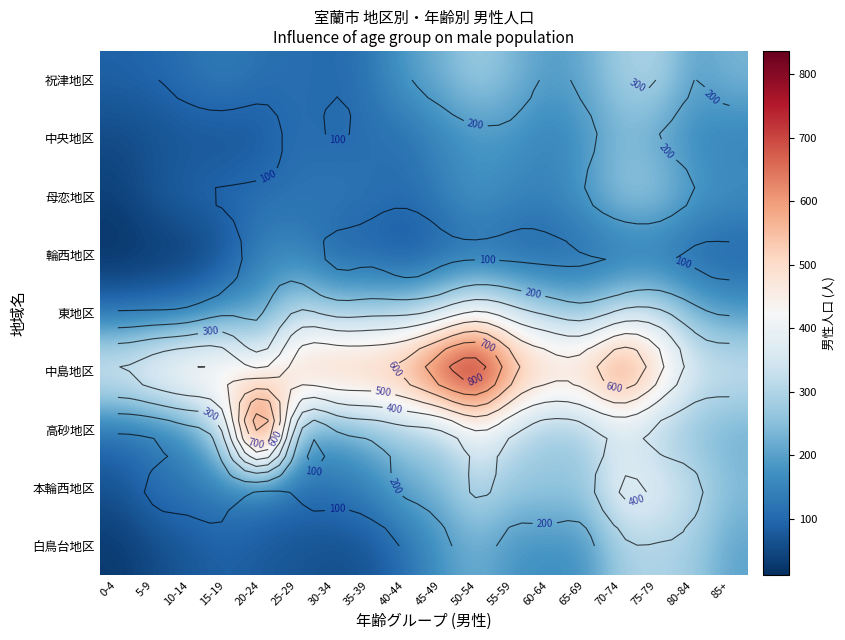

What is the difference between the maximum and second lowest values in the 祝津地区 series?

202